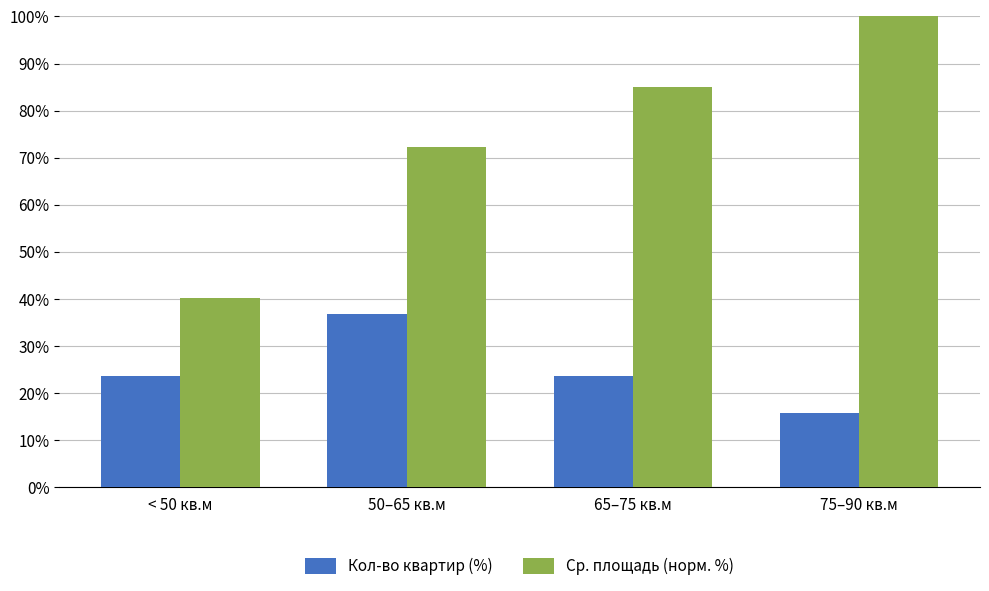

What is the spread (max minus min) of values at < 50 кв.м?

16.6